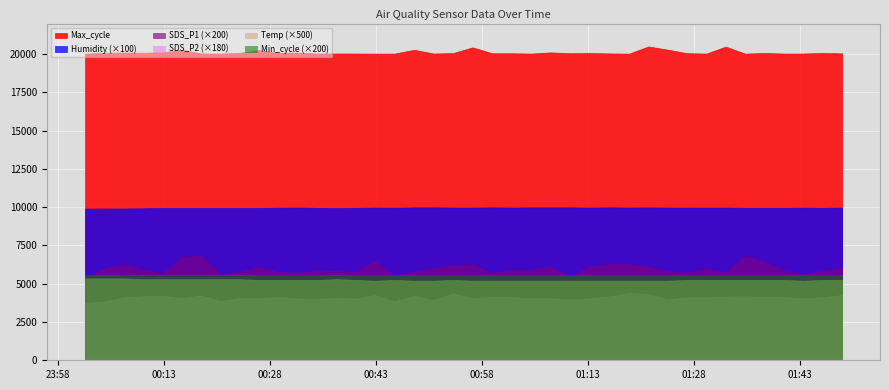

What is the maximum value shown in the chart?

20504.0